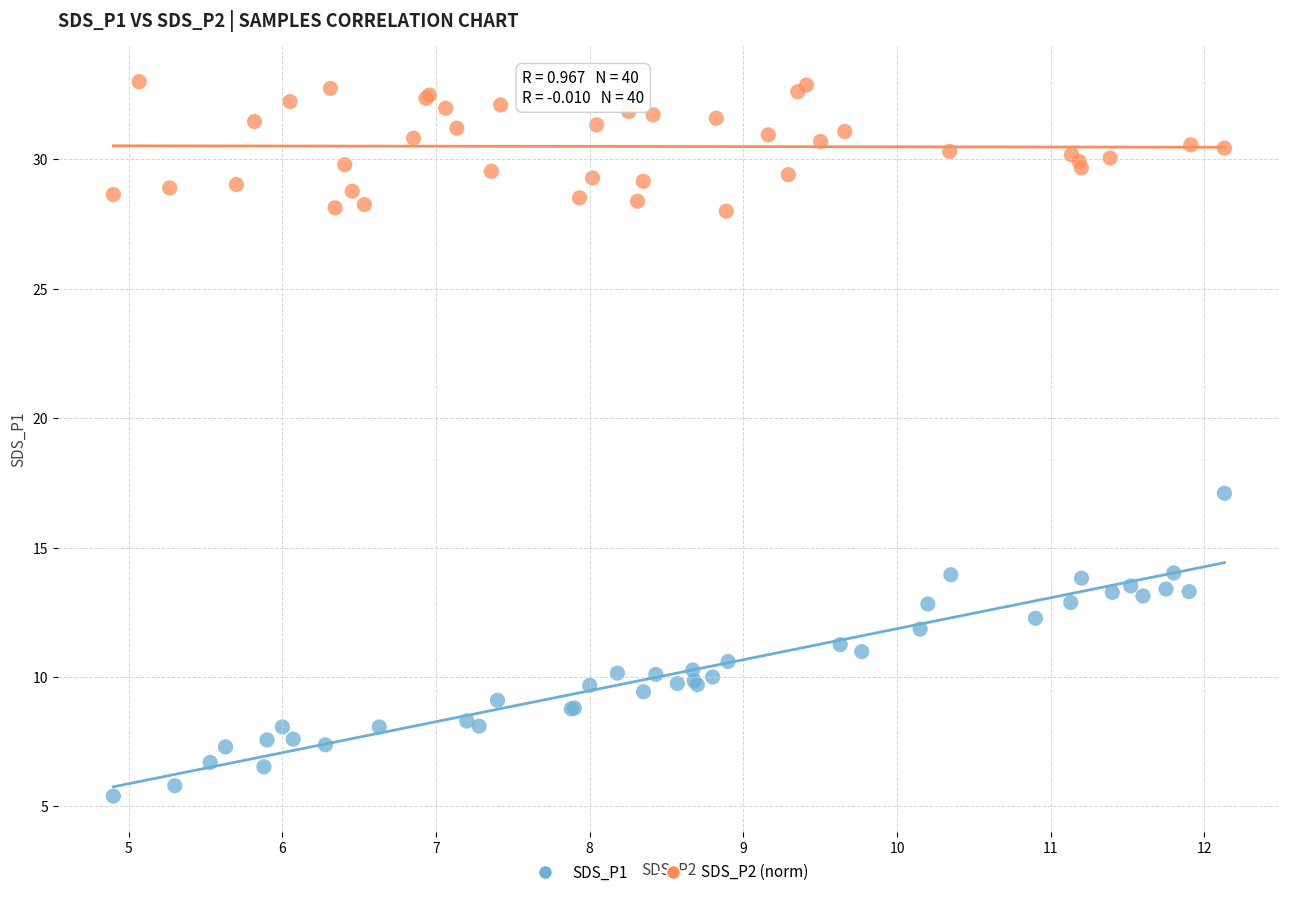

Which series contains the highest Y value?

SDS_P2 (norm)